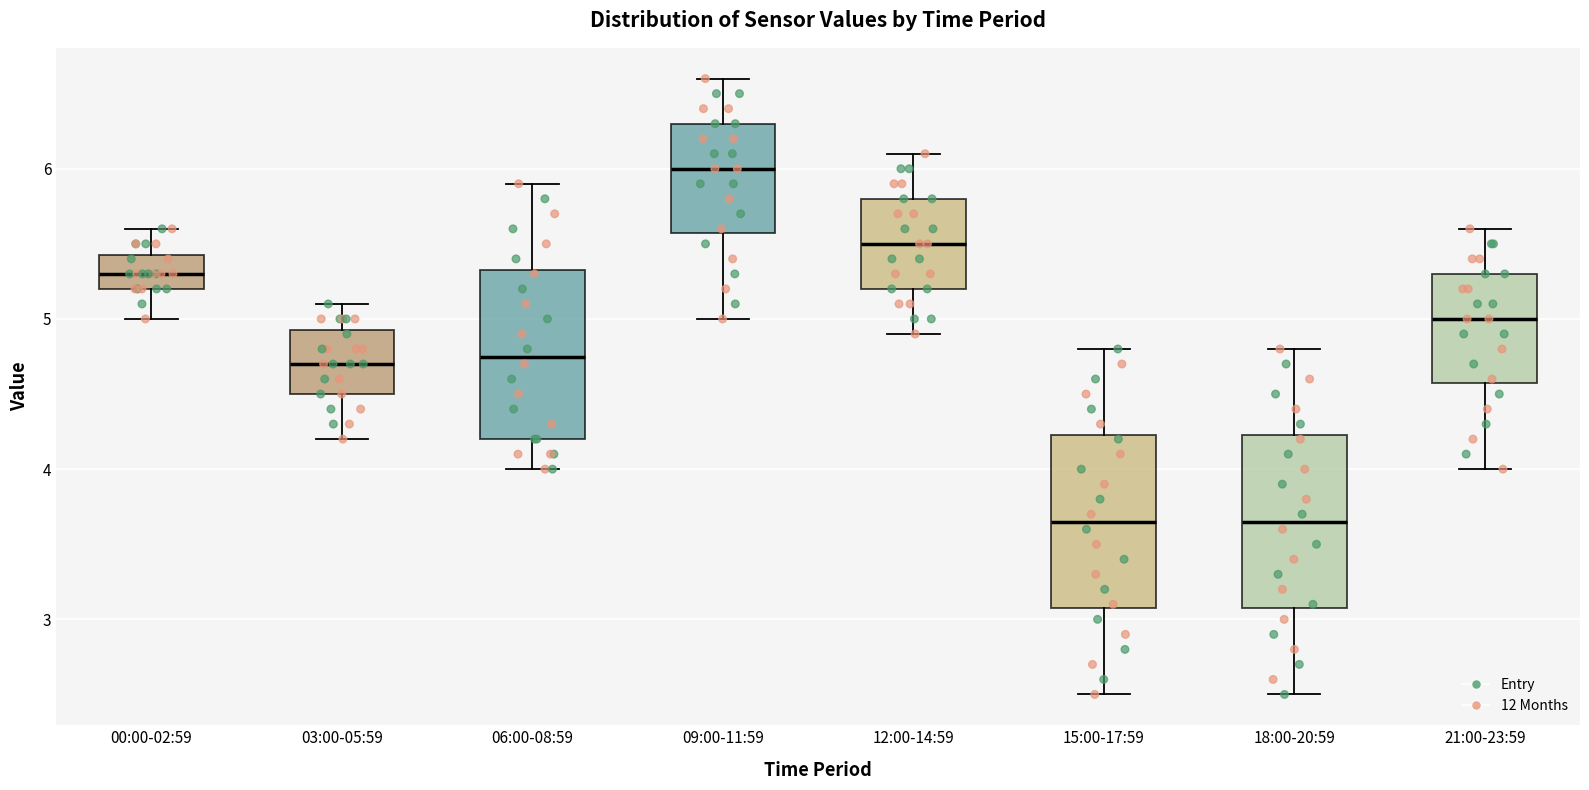

Which box's median line is the highest?

09:00-11:59